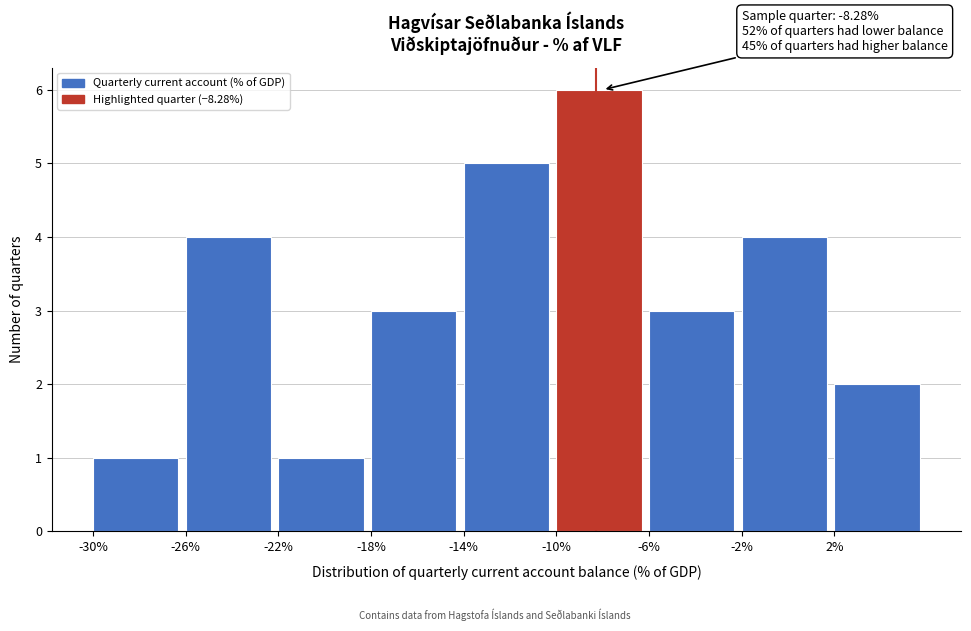

Which range on the x-axis has the tallest bar?

-10 to -6